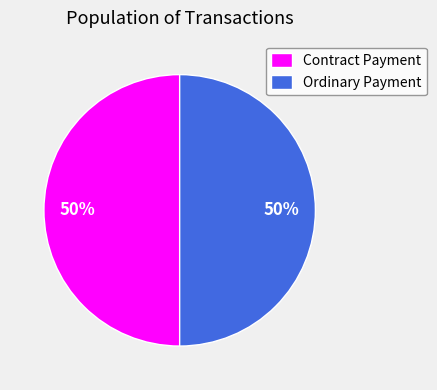

To the nearest percent, what is the combined percentage of Contract Payment and Ordinary Payment?

100%